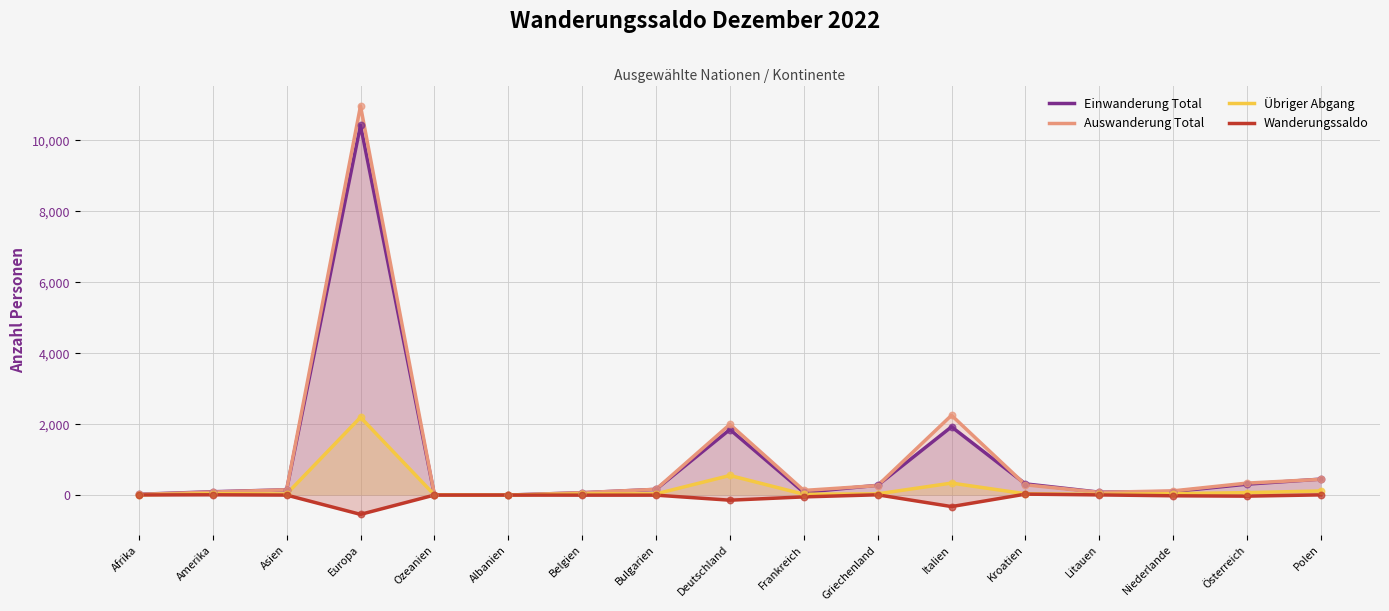

At which category is the sum across all series the highest?

Europa